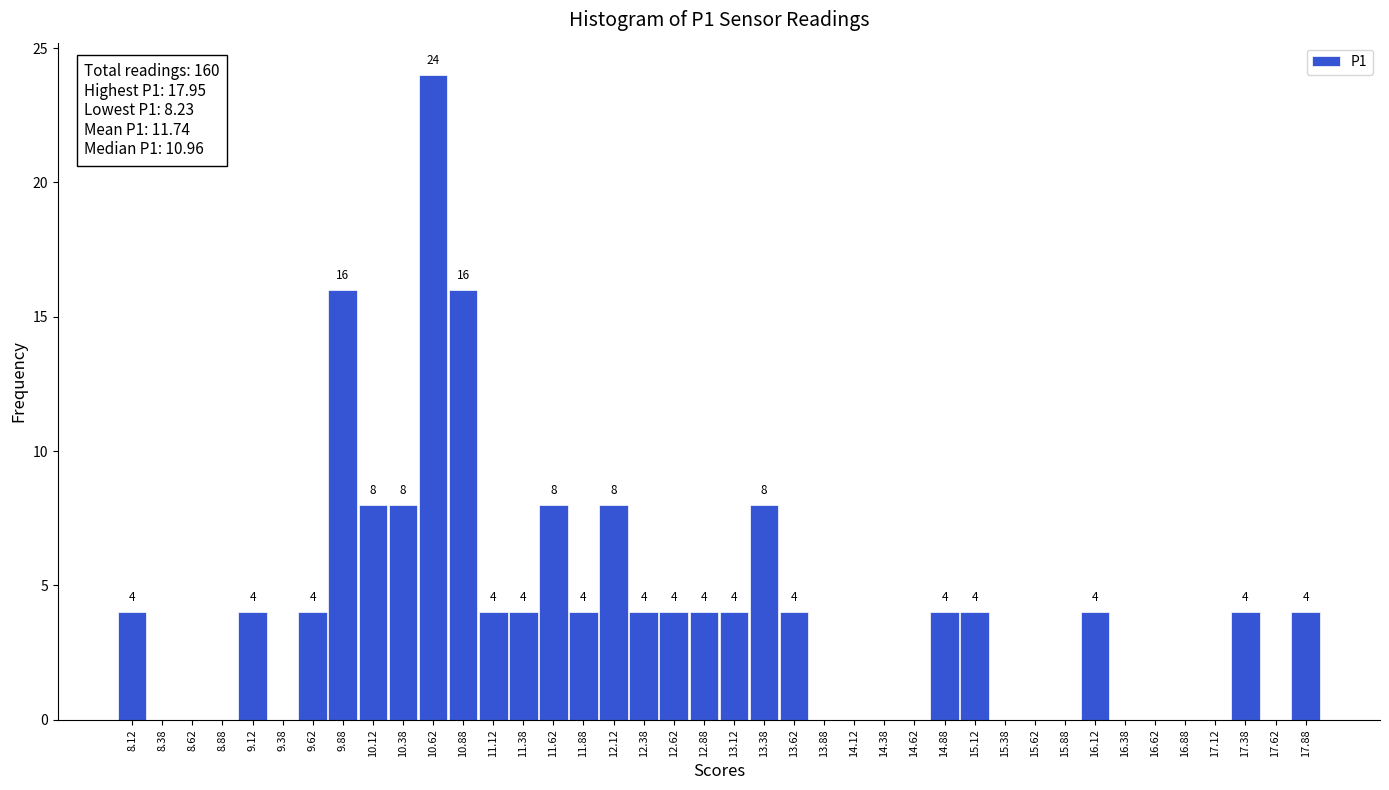

Which range on the x-axis has the tallest bar?

10.50 to 10.75